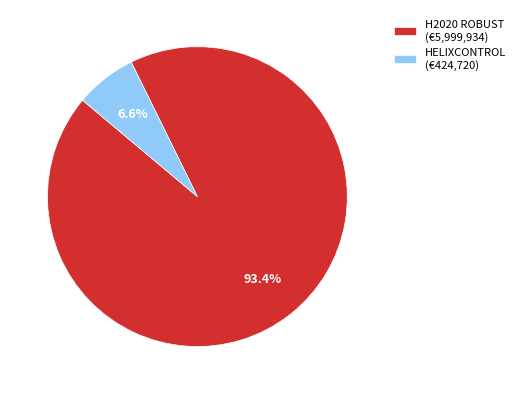

How many slices are in this pie chart?

2